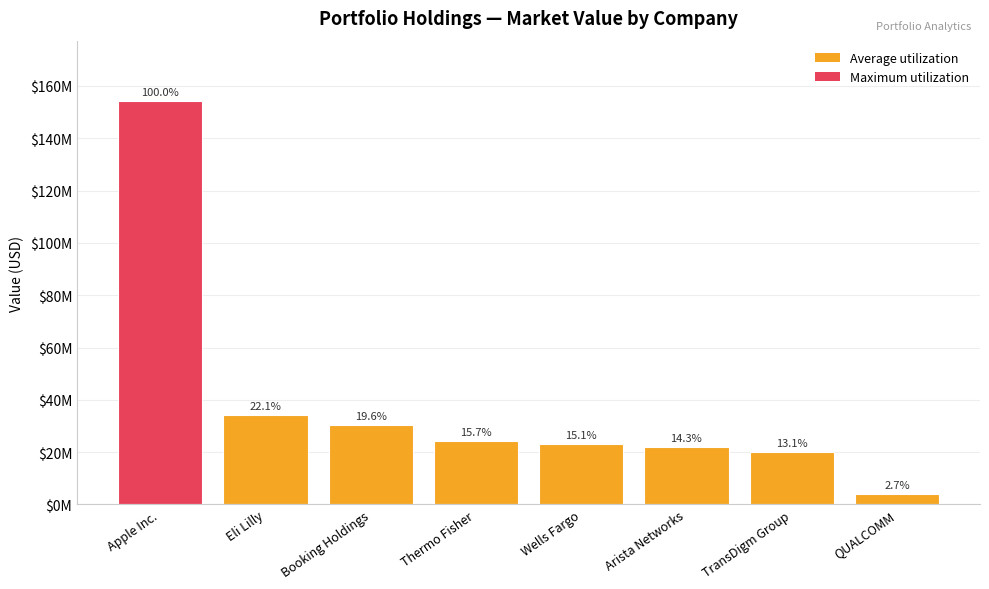

What is the change in value from Apple Inc. to Booking Holdings?

-123934774